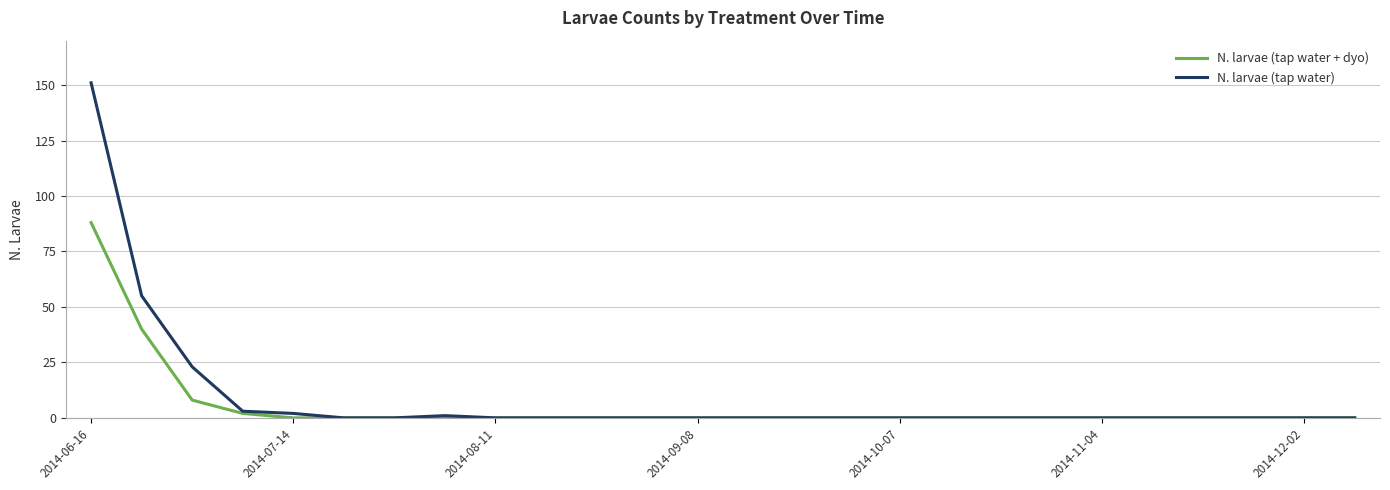

What is the greatest value displayed?

151